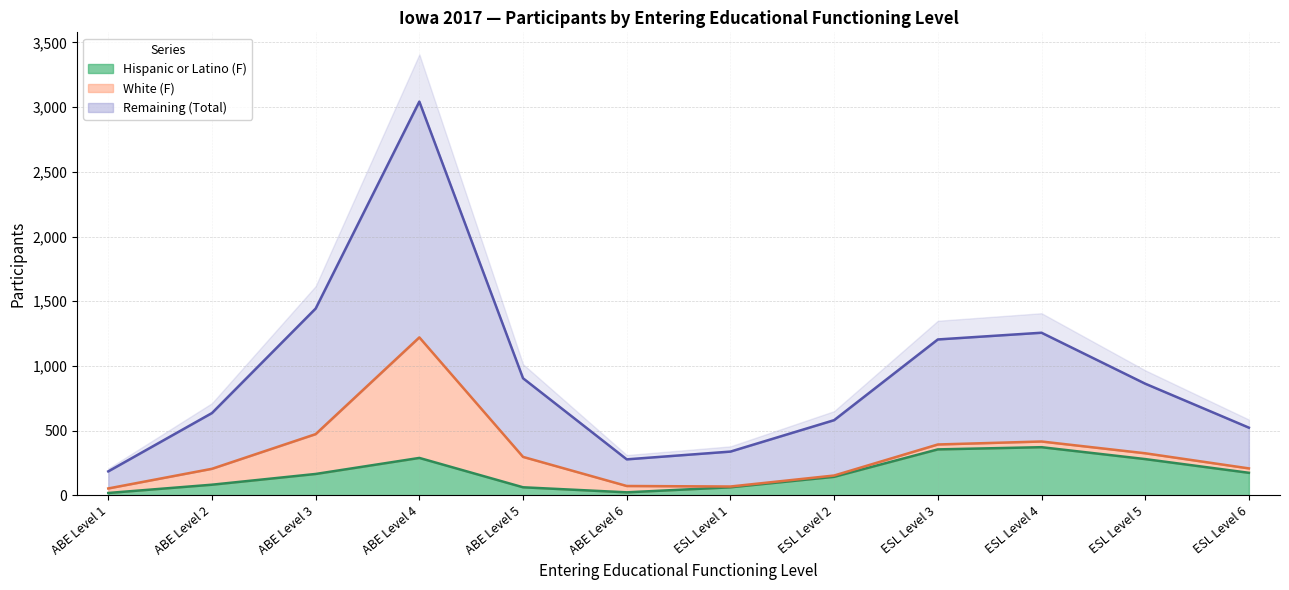

Which category has the highest value in the Hispanic or Latino (F) series?

ESL Level 4